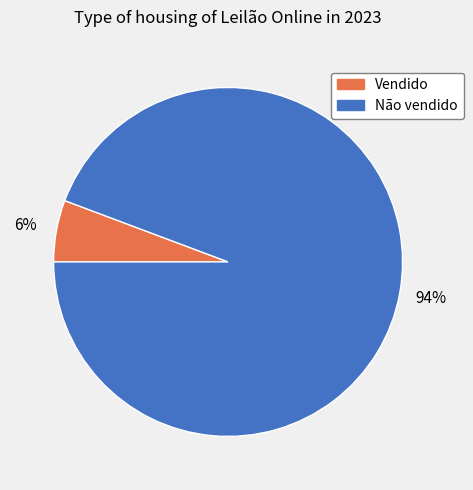

Which has a higher value, Vendido or Não vendido?

Não vendido